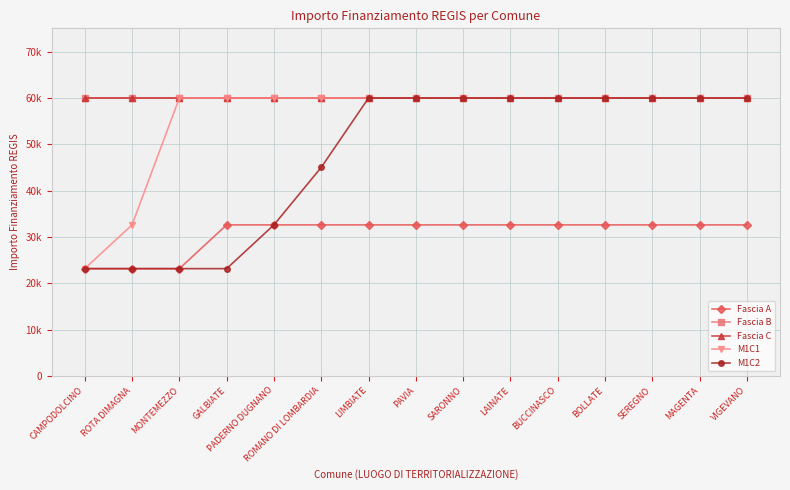

Is this an area chart (filled region under the line)?

No